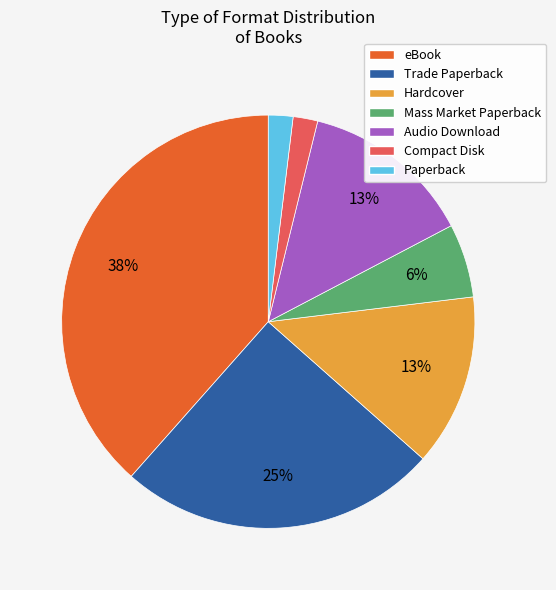

What is the ratio of the value at Paperback to the value at Mass Market Paperback?

0.3